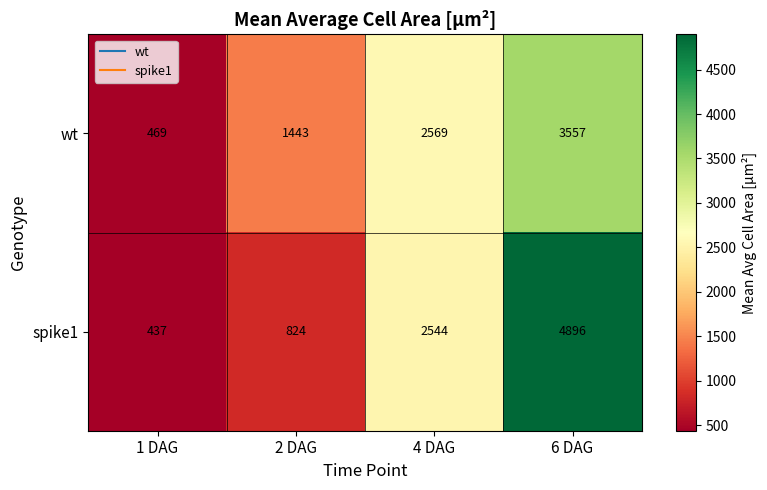

How many distinct data groups are displayed?

2